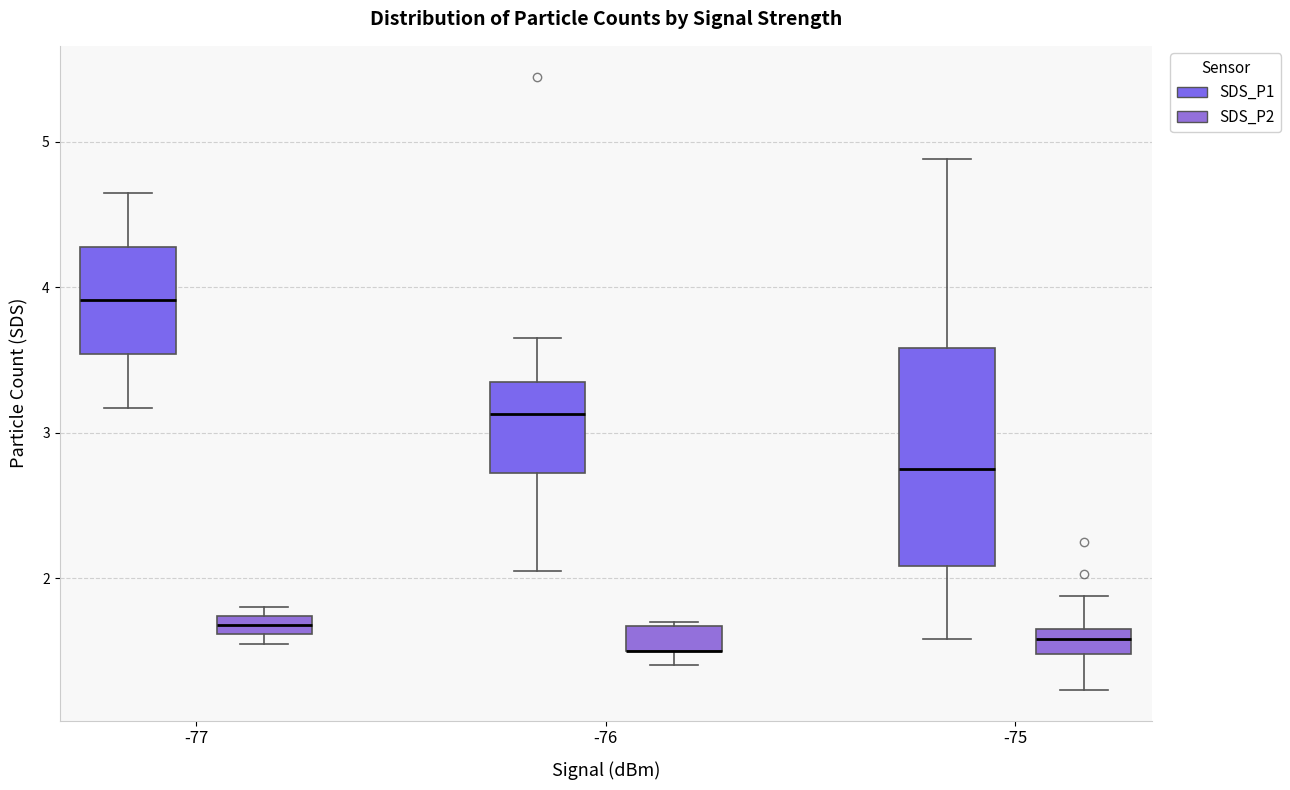

Which box is the tallest, from its lower edge to its upper edge?

-75 (SDS_P1)